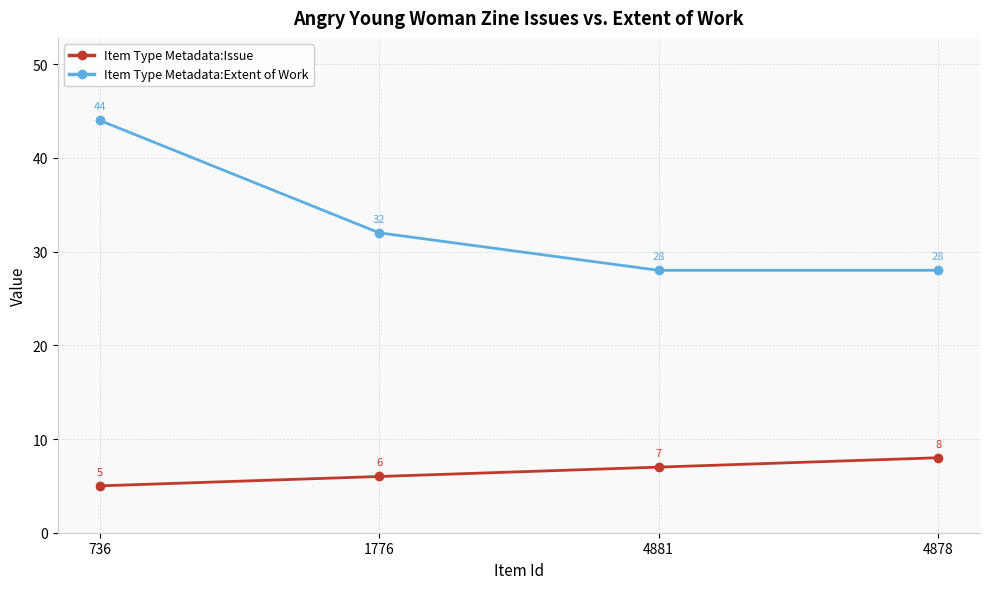

At which category is the sum across all series the highest?

736